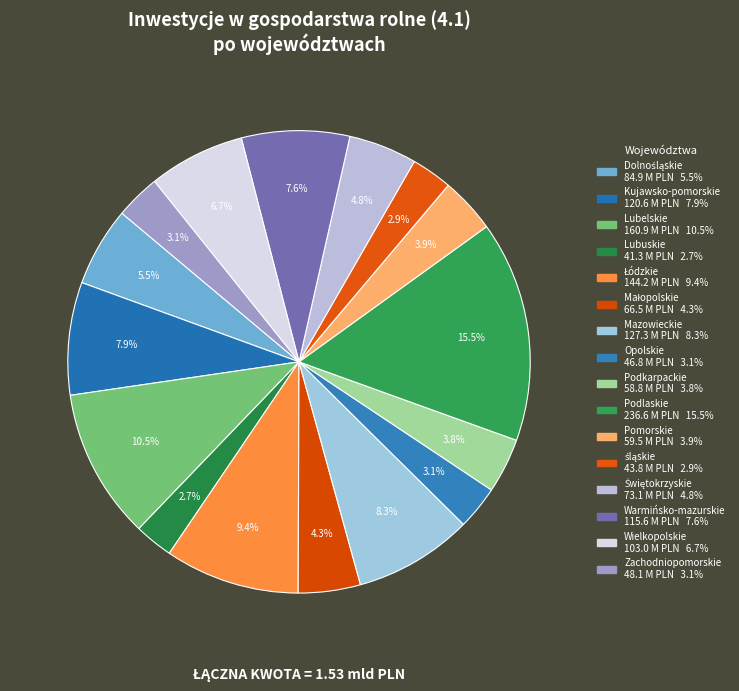

Combined, what portion of the pie is Małopolskie and Świętokrzyskie?

9.1%